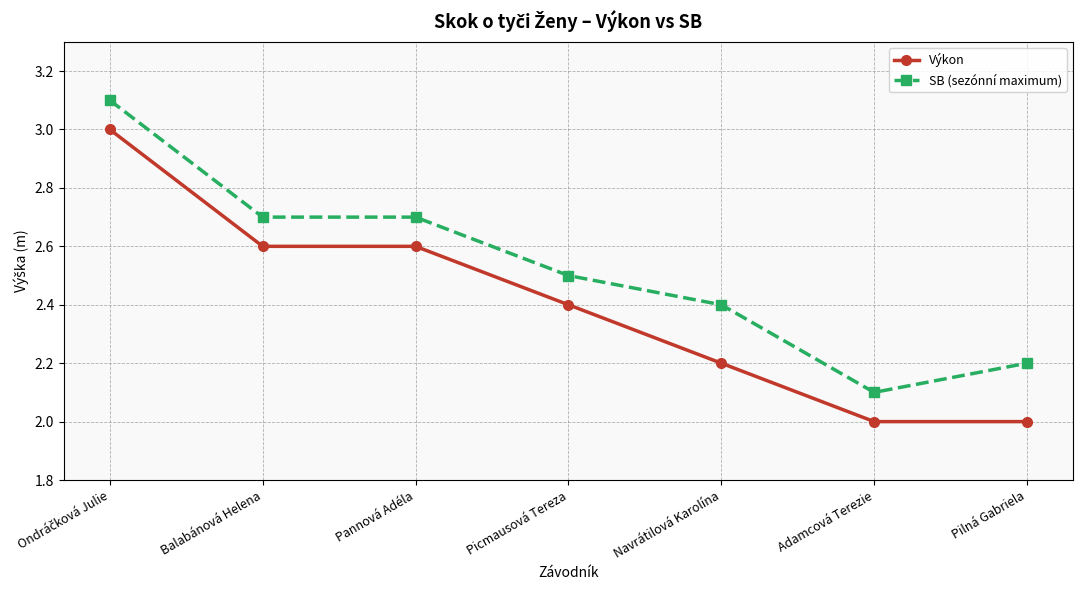

The value of Výkon at Pilná Gabriela is 3.2. True or false?

False